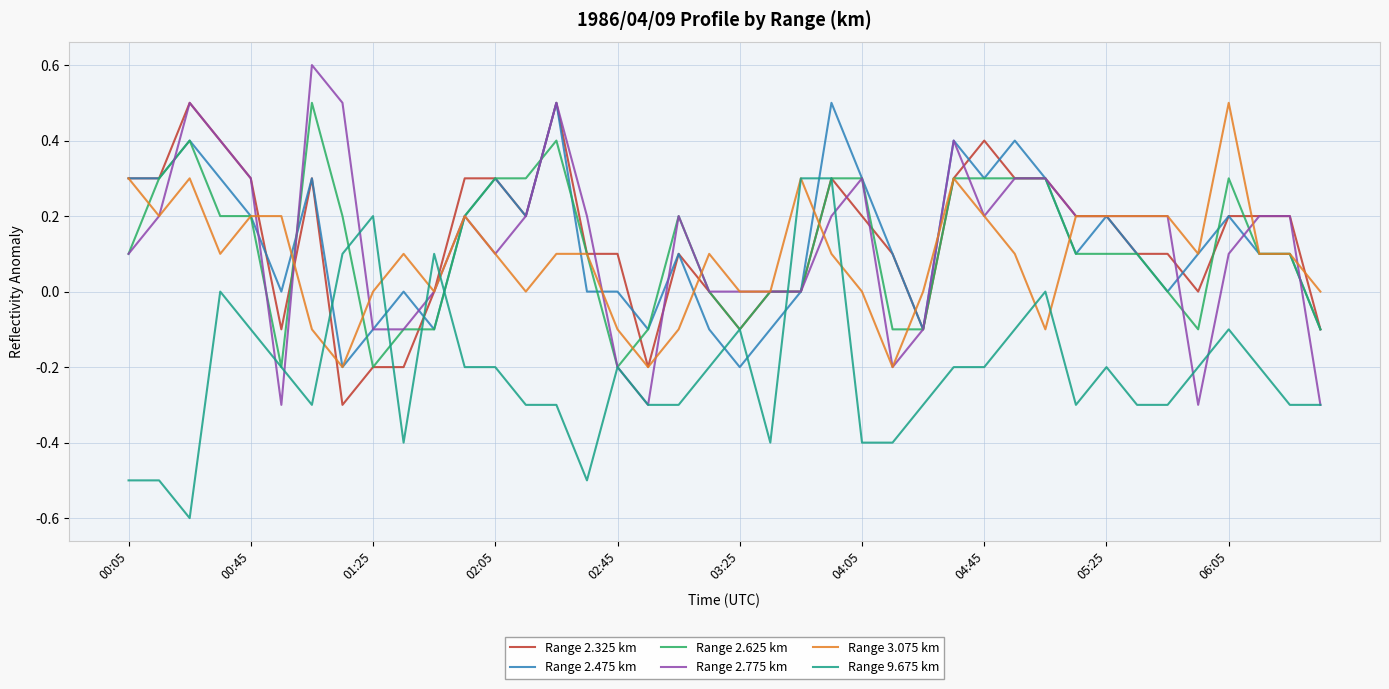

What is the smallest value displayed?

-0.6